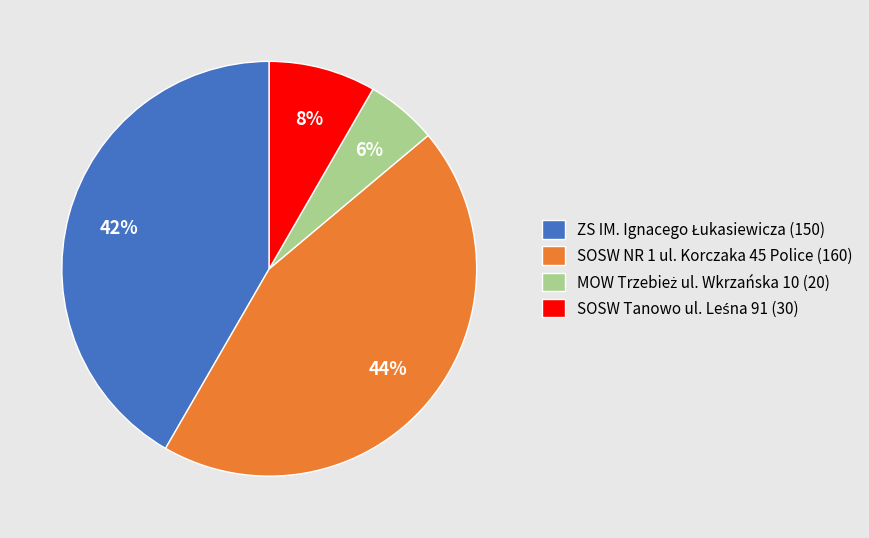

How many segments does this pie chart have?

4